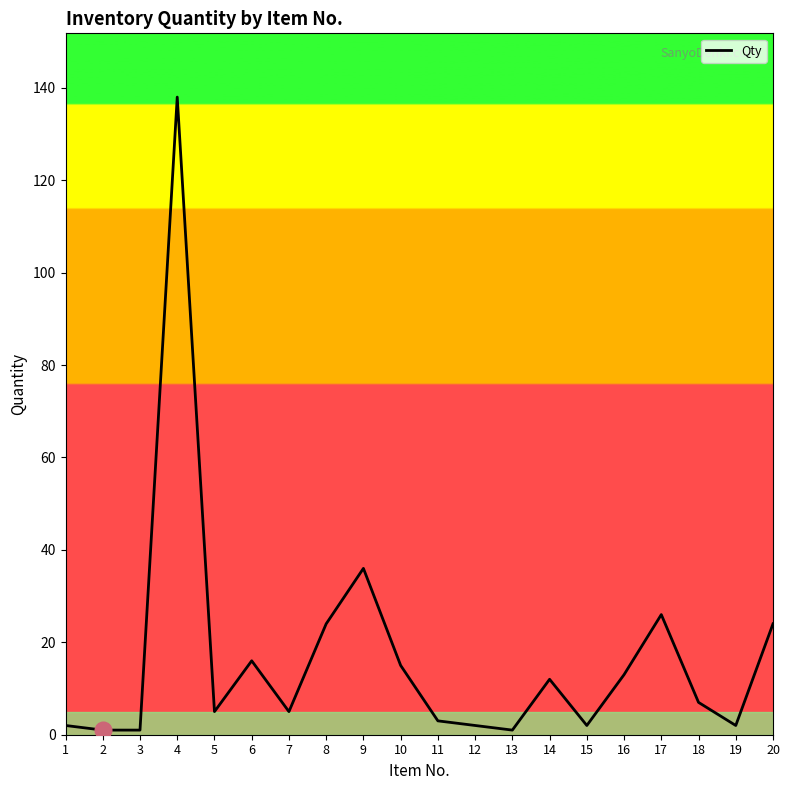

Which has a higher value, 2 or 16?

16